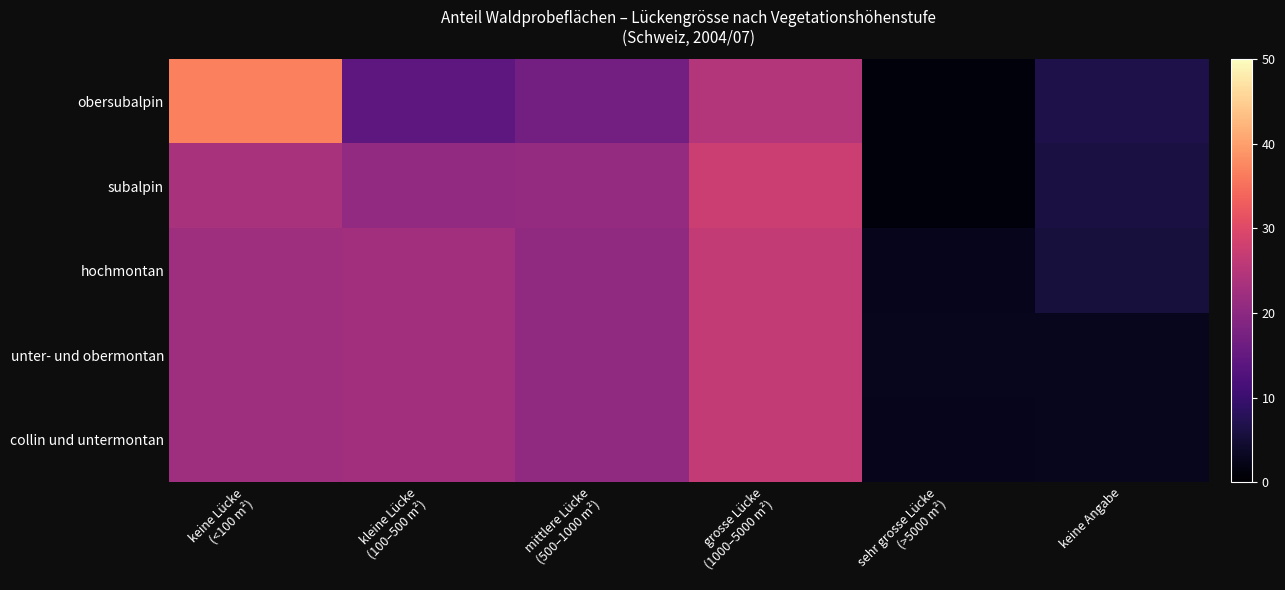

Reading left to right, extract all data points from this chart.

obersubalpin: keine Lücke
(<100 m²)=36.8	kleine Lücke
(100–500 m²)=14.1	mittlere Lücke
(500–1000 m²)=16.8	grosse Lücke
(1000–5000 m²)=24.7	sehr grosse Lücke
(>5000 m²)=1.1	keine Angabe=6.5
subalpin: keine Lücke
(<100 m²)=23.6	kleine Lücke
(100–500 m²)=20.7	mittlere Lücke
(500–1000 m²)=20.9	grosse Lücke
(1000–5000 m²)=27.7	sehr grosse Lücke
(>5000 m²)=1.0	keine Angabe=6.0
hochmontan: keine Lücke
(<100 m²)=22.1	kleine Lücke
(100–500 m²)=22.6	mittlere Lücke
(500–1000 m²)=20.4	grosse Lücke
(1000–5000 m²)=26.7	sehr grosse Lücke
(>5000 m²)=2.7	keine Angabe=5.6
unter- und obermontan: keine Lücke
(<100 m²)=22.1	kleine Lücke
(100–500 m²)=22.6	mittlere Lücke
(500–1000 m²)=20.4	grosse Lücke
(1000–5000 m²)=26.7	sehr grosse Lücke
(>5000 m²)=2.9	keine Angabe=2.9
collin und untermontan: keine Lücke
(<100 m²)=22.1	kleine Lücke
(100–500 m²)=22.6	mittlere Lücke
(500–1000 m²)=20.4	grosse Lücke
(1000–5000 m²)=26.7	sehr grosse Lücke
(>5000 m²)=2.7	keine Angabe=2.9